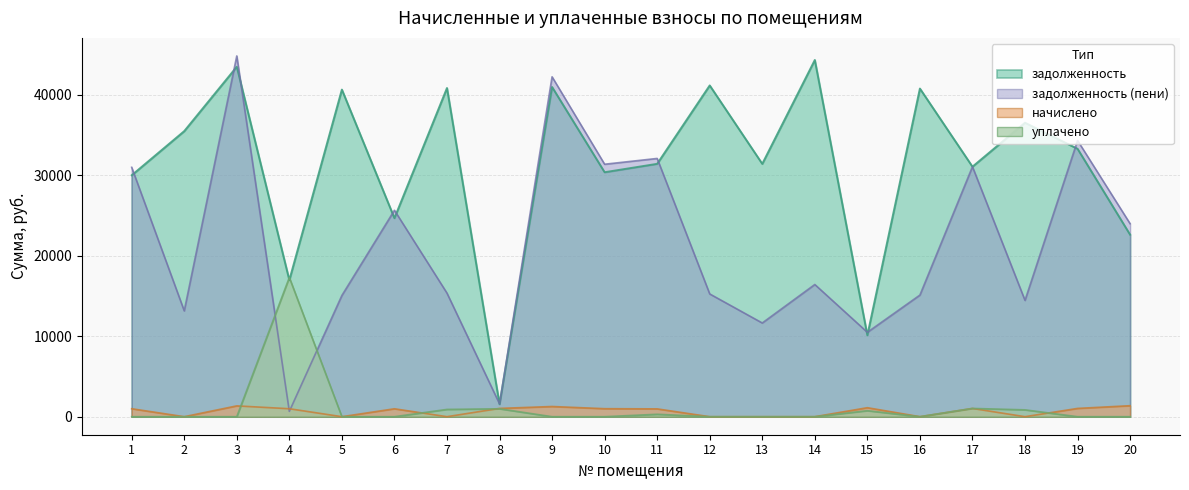

Read the задолженность (пени) value at 4.

658.7